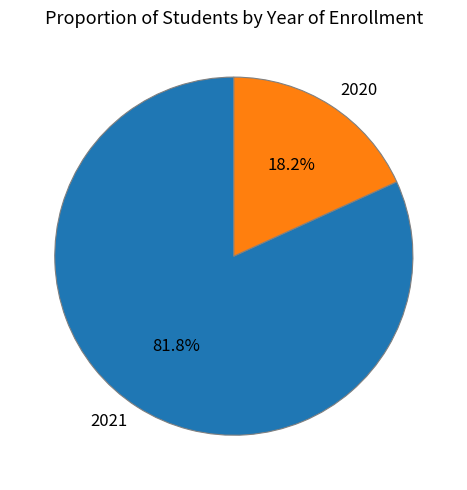

Which category has the biggest portion of the pie?

2021